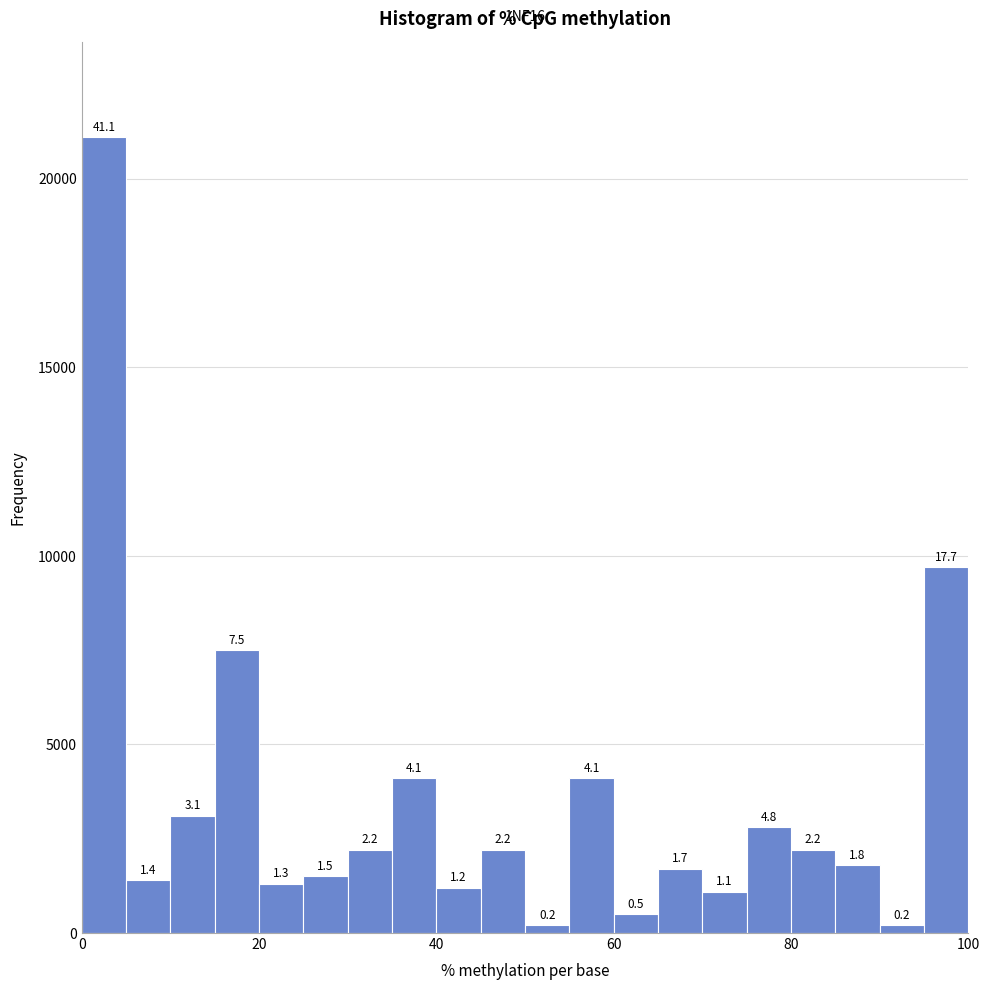

Around what value on the x-axis is the tallest bar? Give the approximate position of its centre, as read against the axis.

2